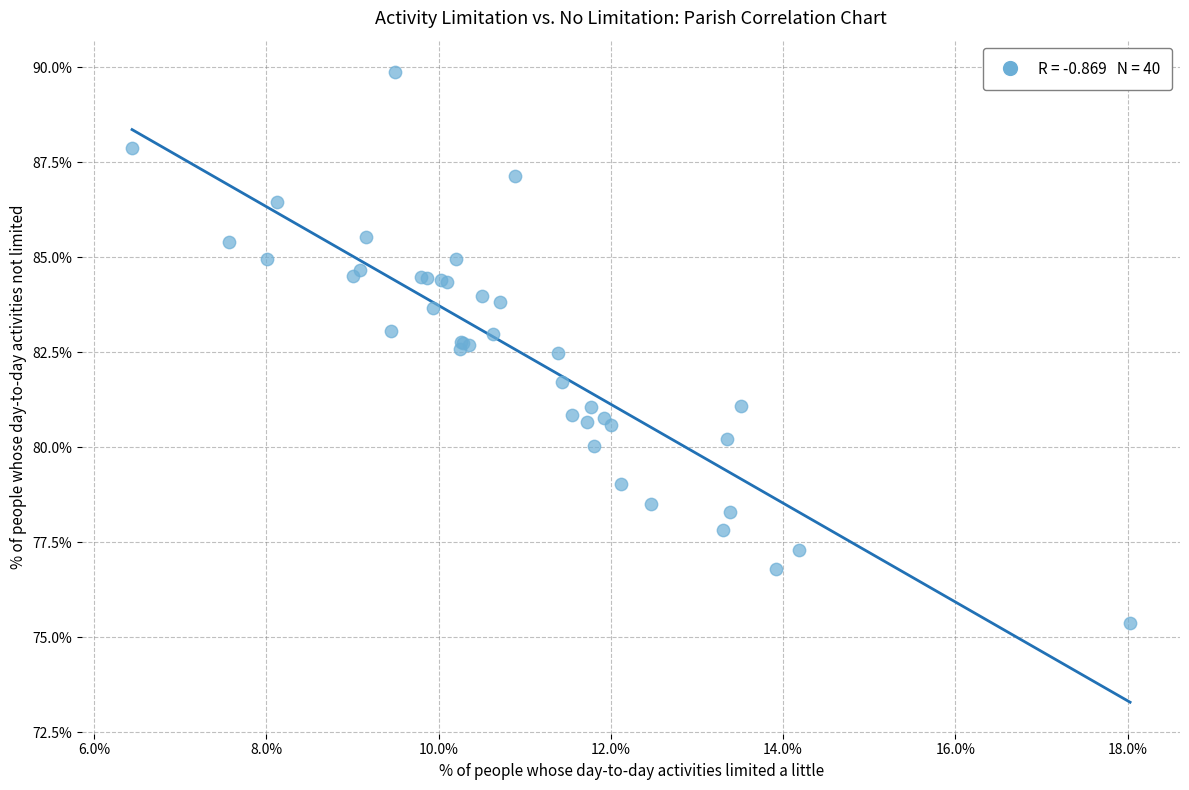

What Y value in the scatter plot is closest to 82?

81.7